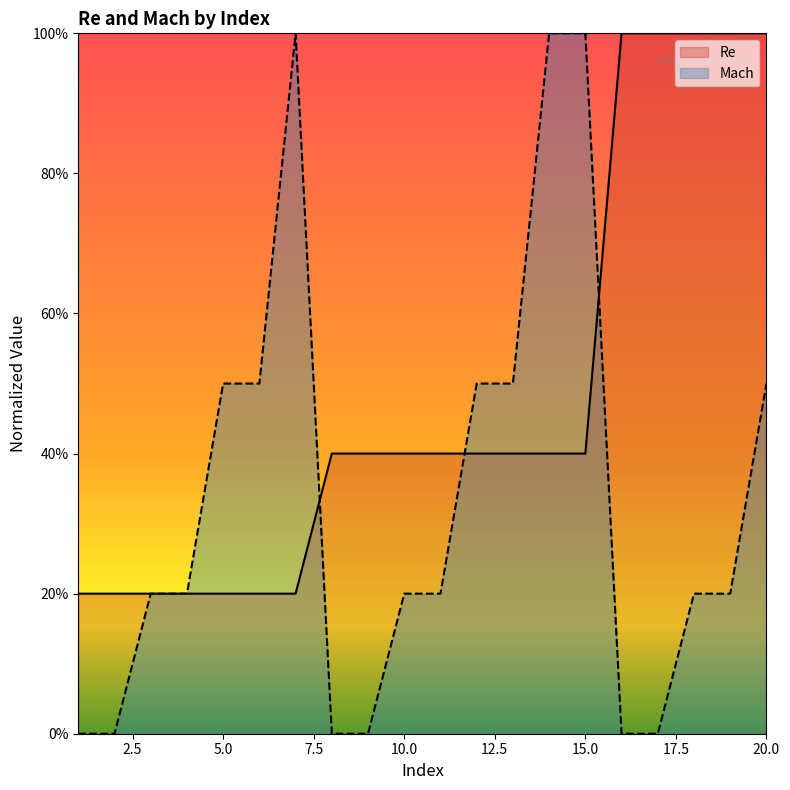

Count the number of data series in this chart.

2